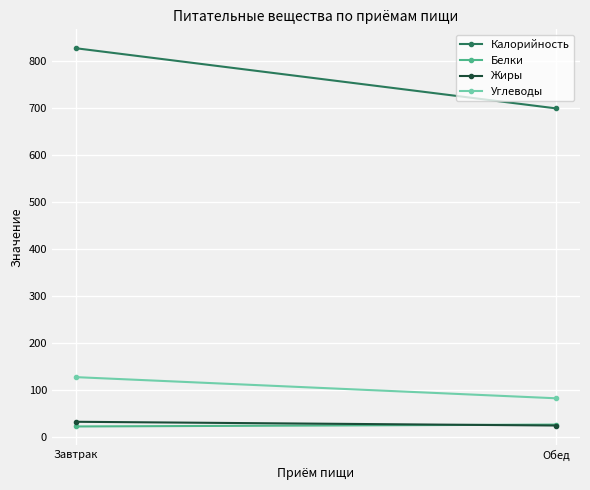

How many categories are shown in the chart?

2